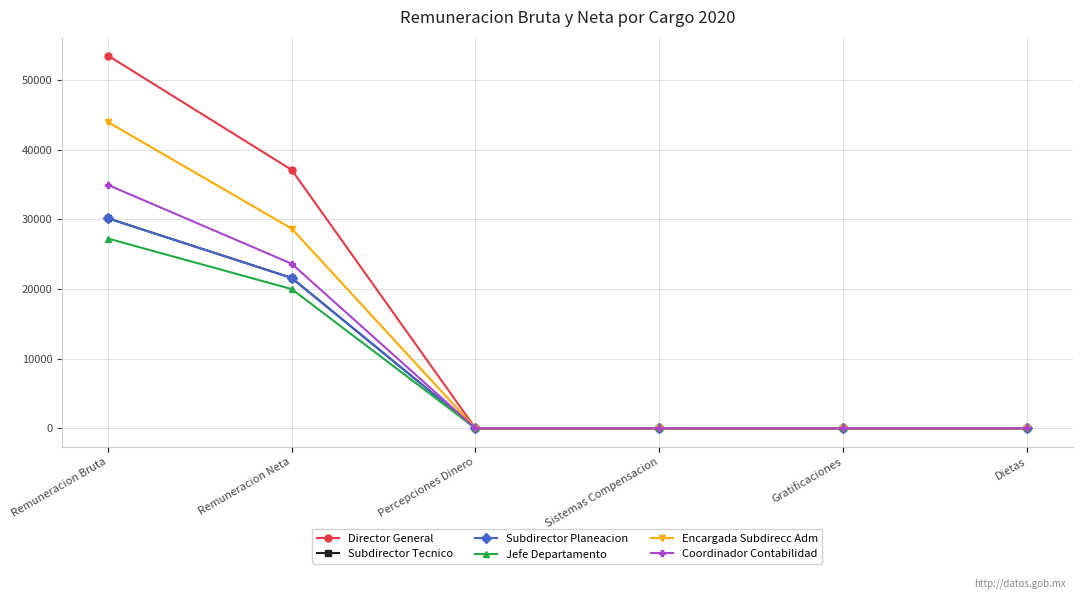

What is the label of the 1st point from the left?

Remuneracion Bruta